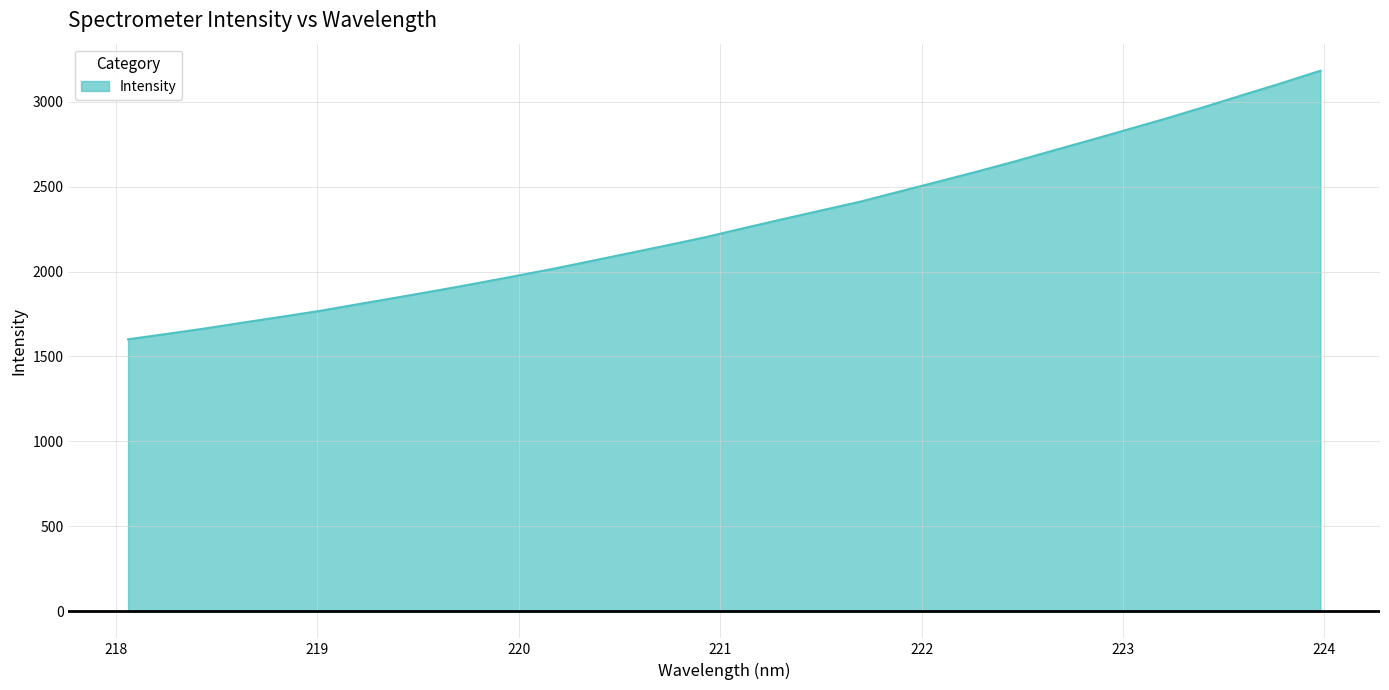

What is the minimum value shown in the chart?

1601.1